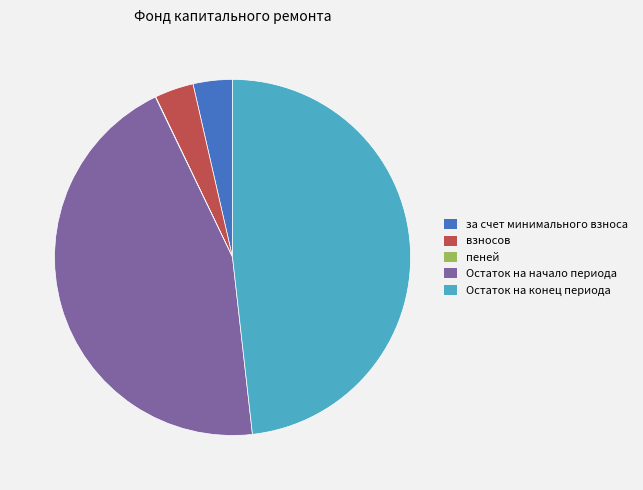

Which has a higher value, Остаток на начало периода or Остаток на конец периода?

Остаток на конец периода